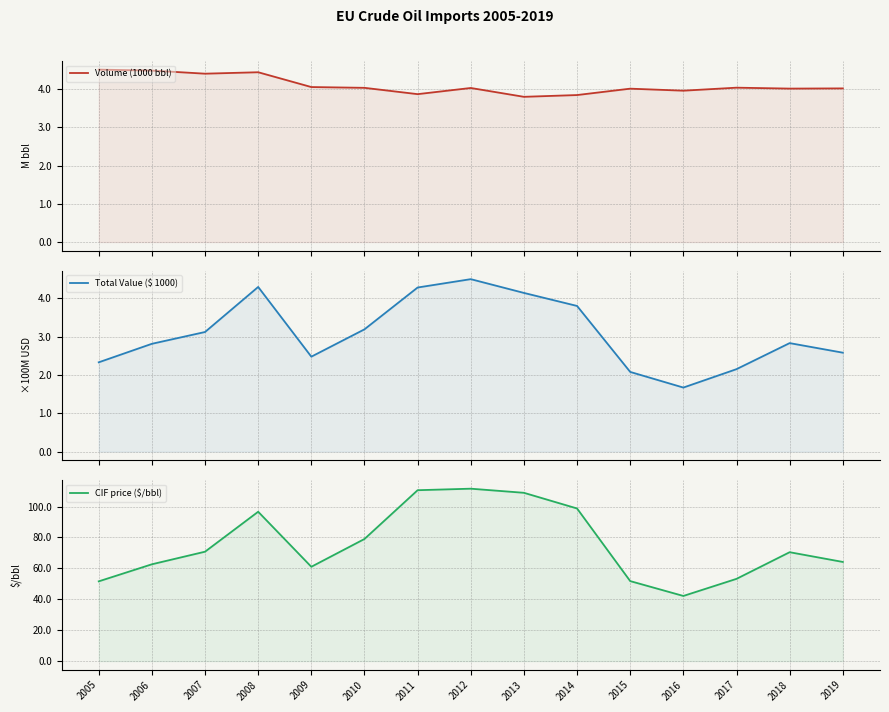

True or false: CIF price ($/bbl) and Volume (1000 bbl) cross at least once.

False